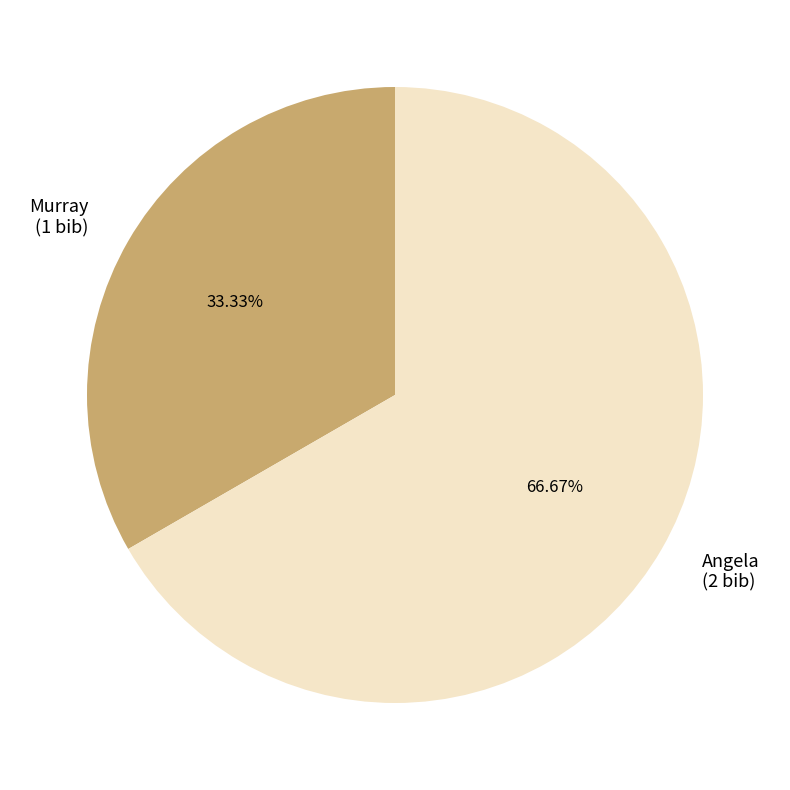

Is Angela the majority of the pie?

Yes